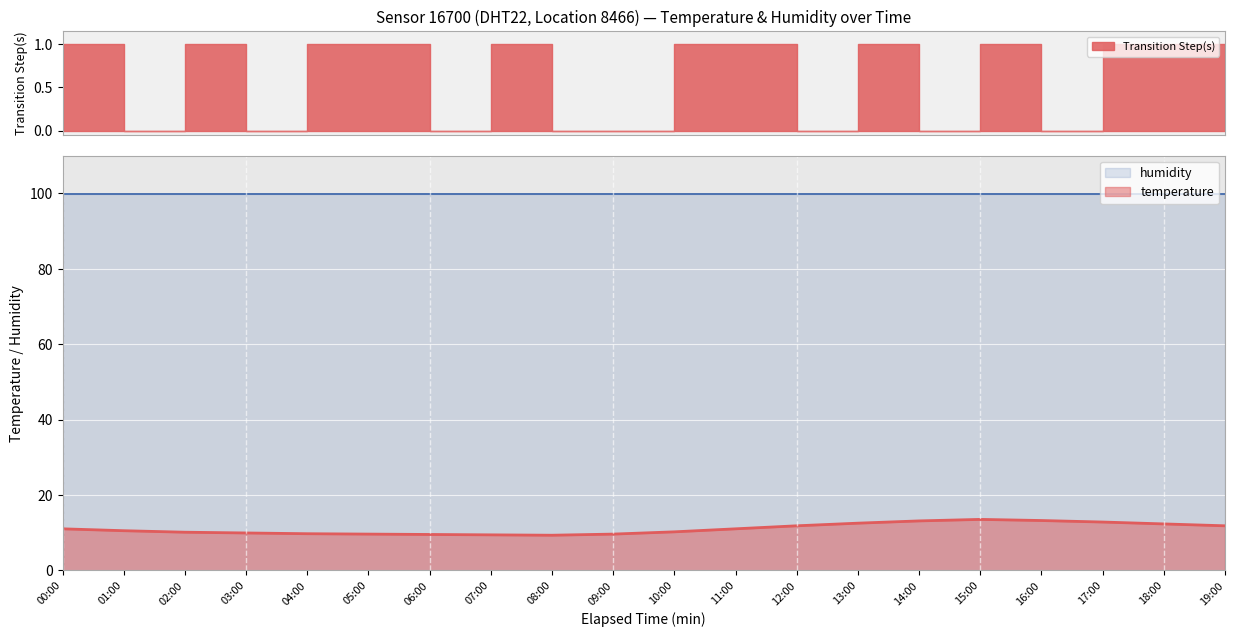

Reading left to right, list all the values displayed in this chart.

11.0	10.5	10.1	9.9	9.7	9.6	9.5	9.4	9.3	9.6	10.2	11.0	11.8	12.5	13.1	13.5	13.2	12.8	12.3	11.8